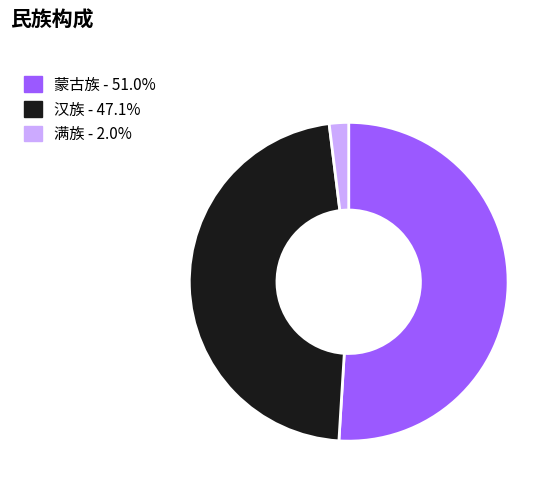

What is the largest slice in the pie chart?

蒙古族